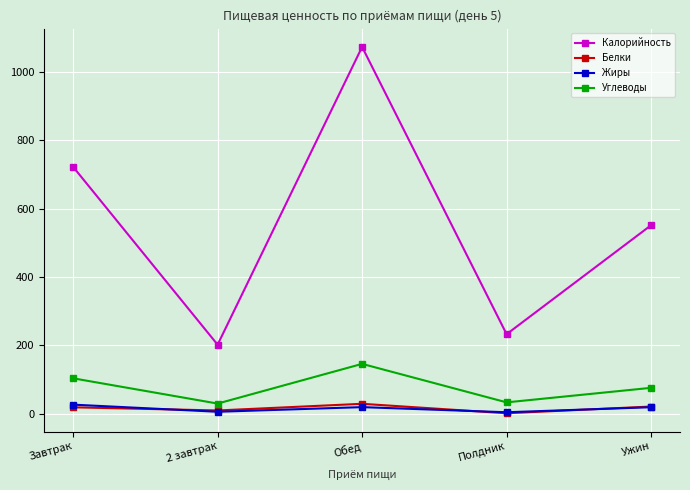

The Углеводы series shows 75.4 at Ужин. True or false?

True